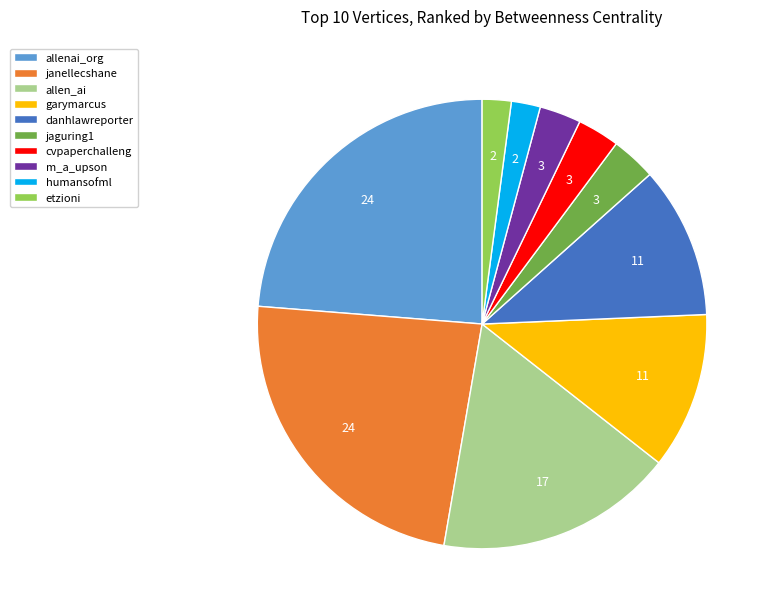

Does etzioni represent more than half of the total?

No